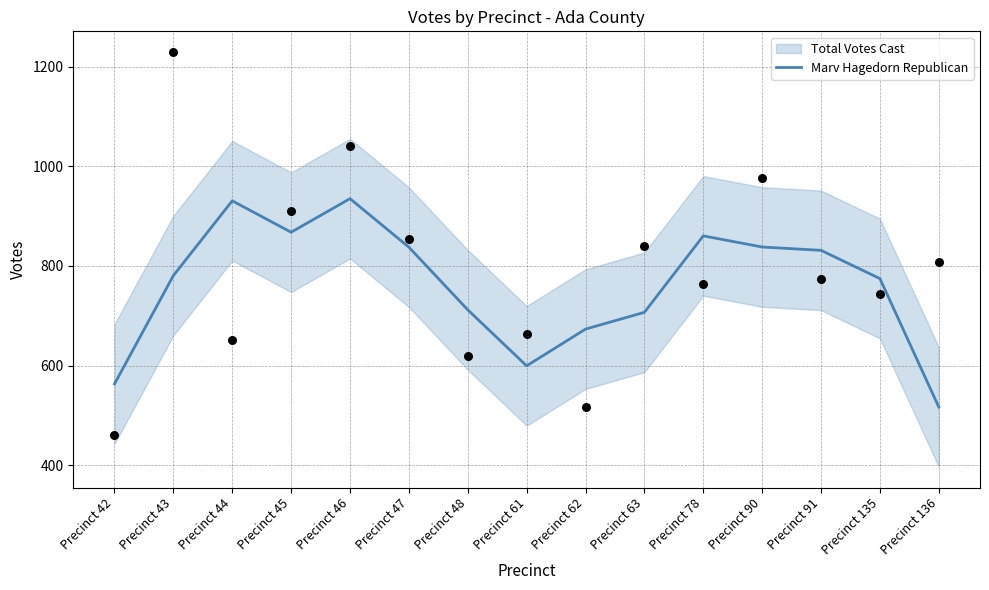

What is the ratio of the value at Precinct 62 to the value at Precinct 48?

0.9